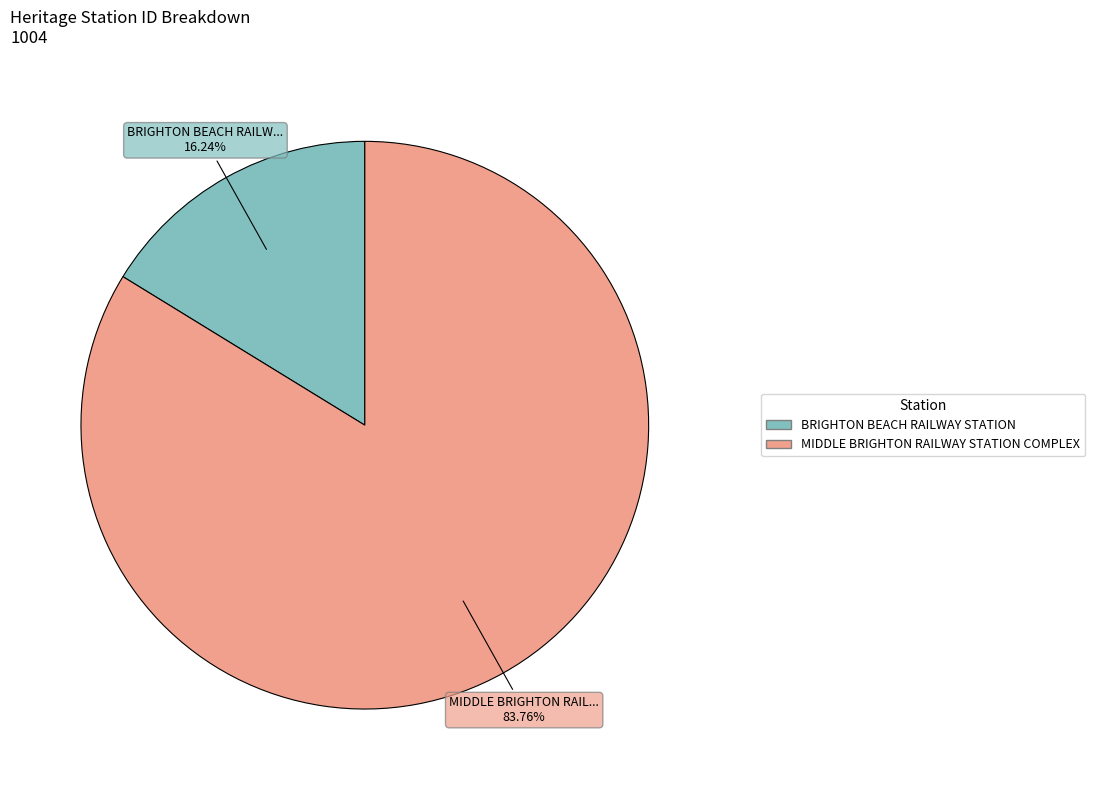

What is the smallest slice in the pie chart?

BRIGHTON BEACH RAILWAY STATION